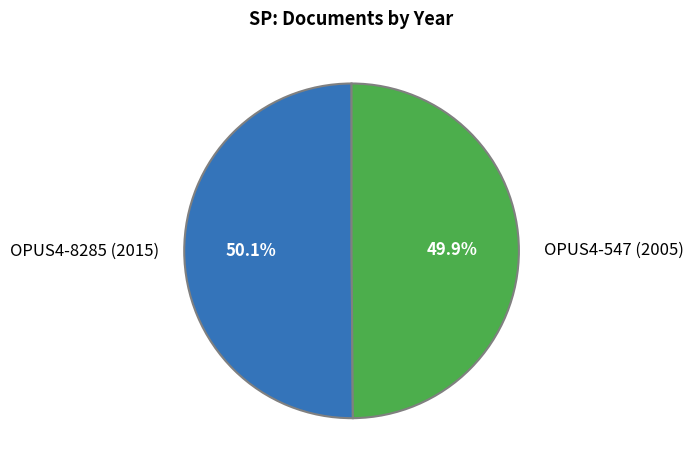

What is the total percentage of OPUS4-547 (2005) and OPUS4-8285 (2015)?

100.0%